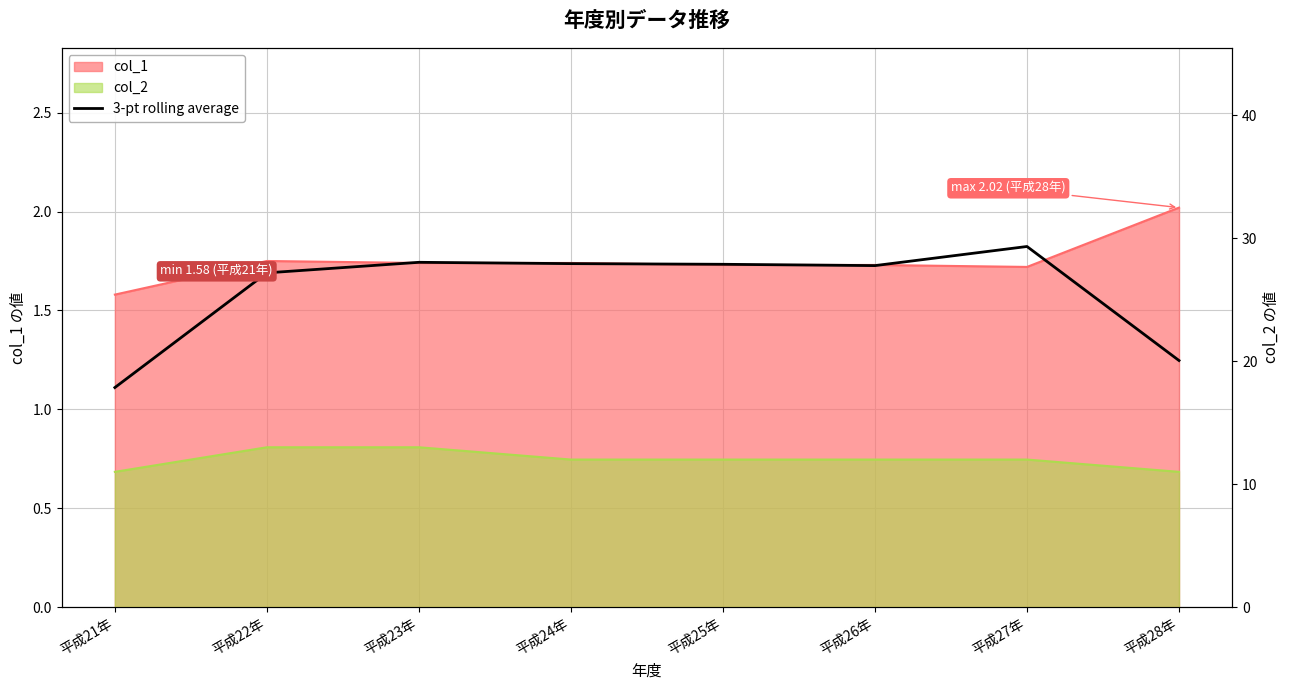

Which label corresponds to the largest value in the chart?

平成27年